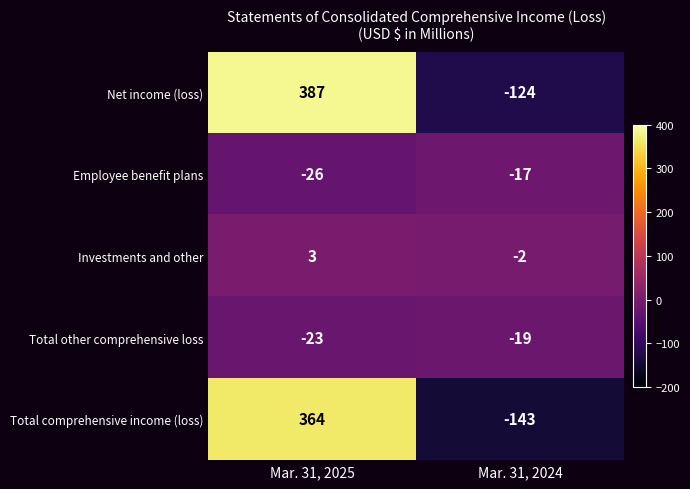

True or false: Investments and other has a value of 1 at Mar. 31, 2025.

False